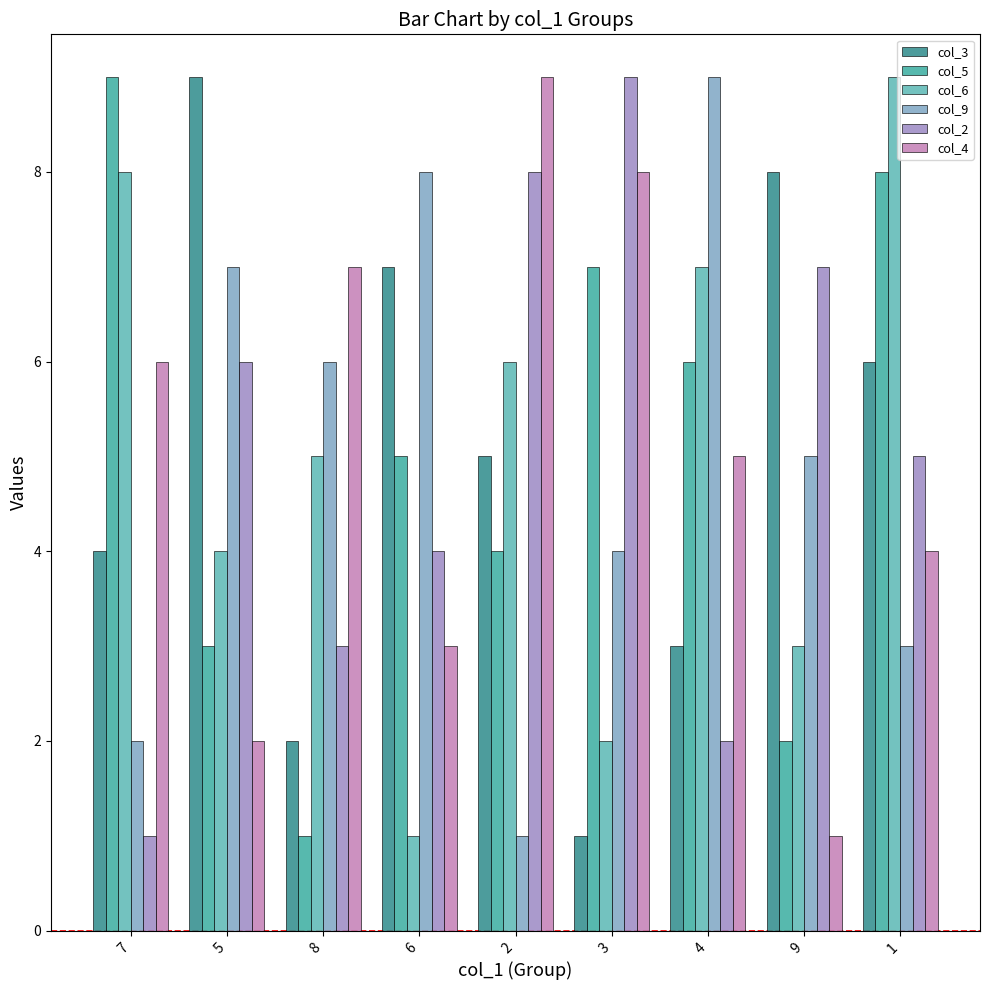

List the labels in order of col_3 value, largest first.

5, 9, 6, 1, 2, 7, 4, 8, 3